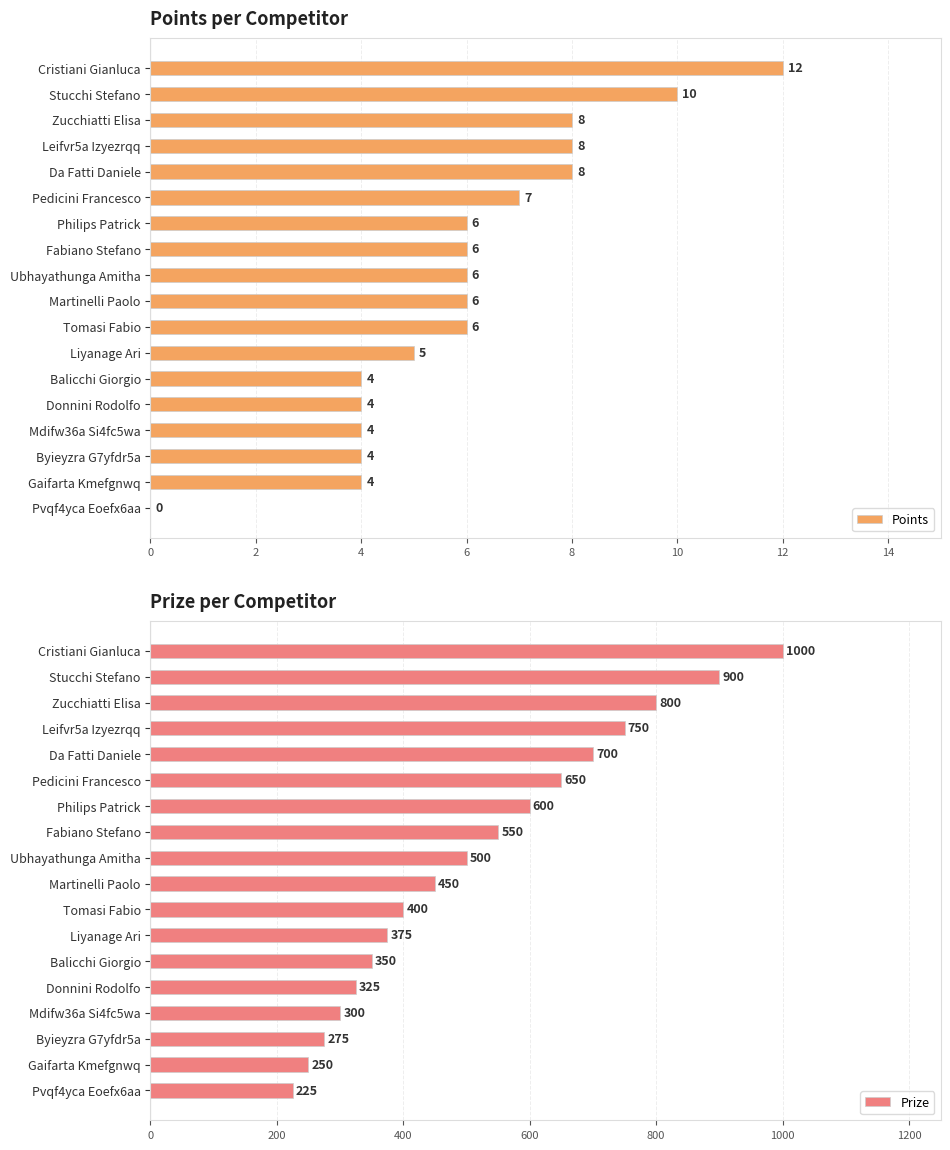

What are all the series names shown in the legend?

Points, Prize